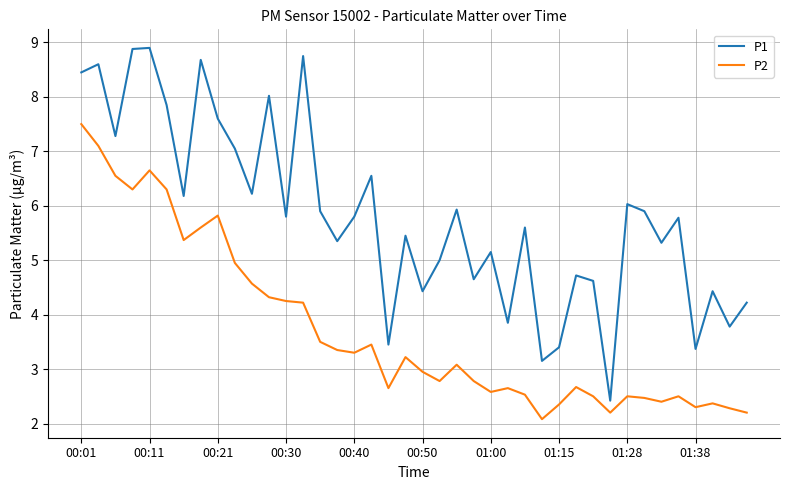

Which series has the widest spread of values?

P1